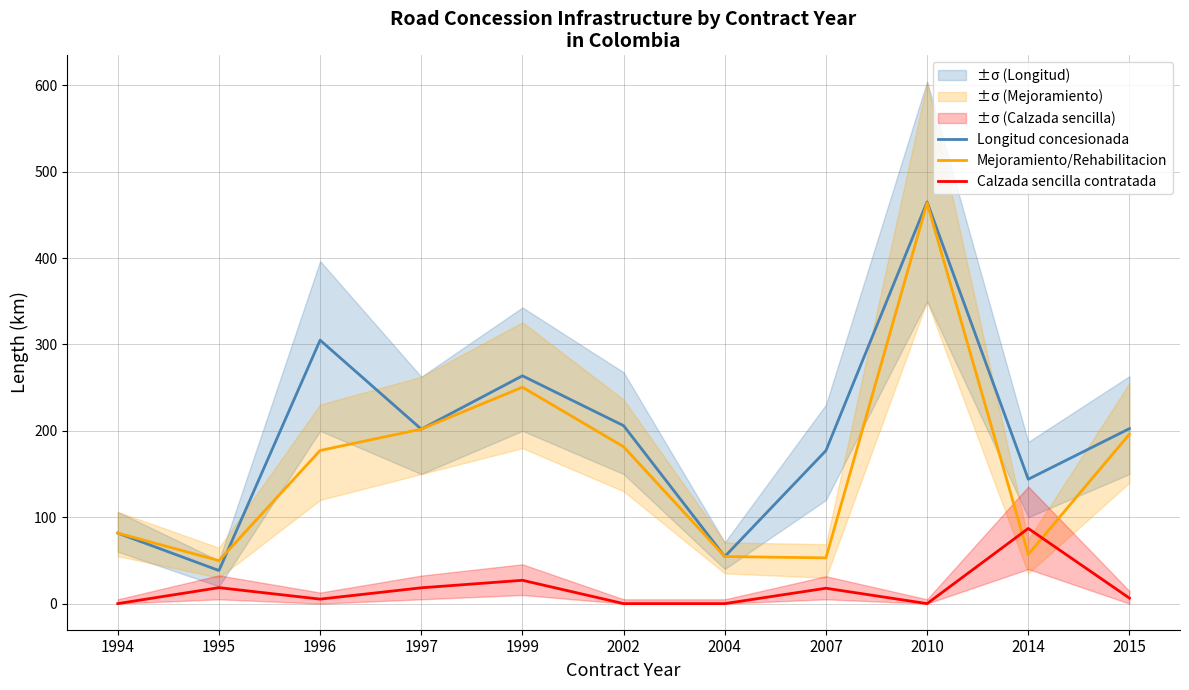

What is the sum of the Longitud concesionada values at 2014 and 1994?

225.6